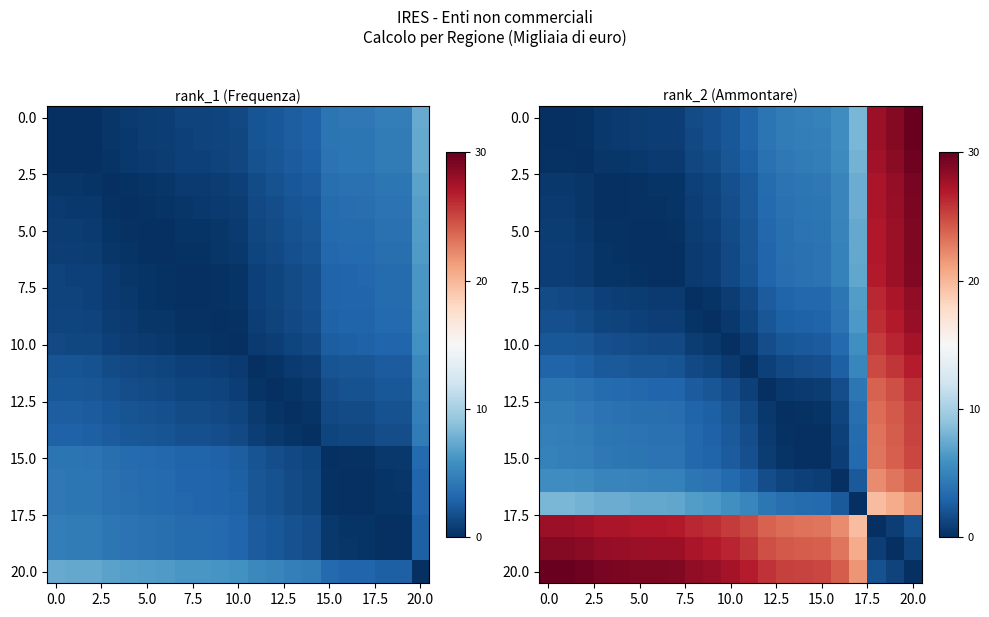

At how many categories does at least one series exceed 18?

21